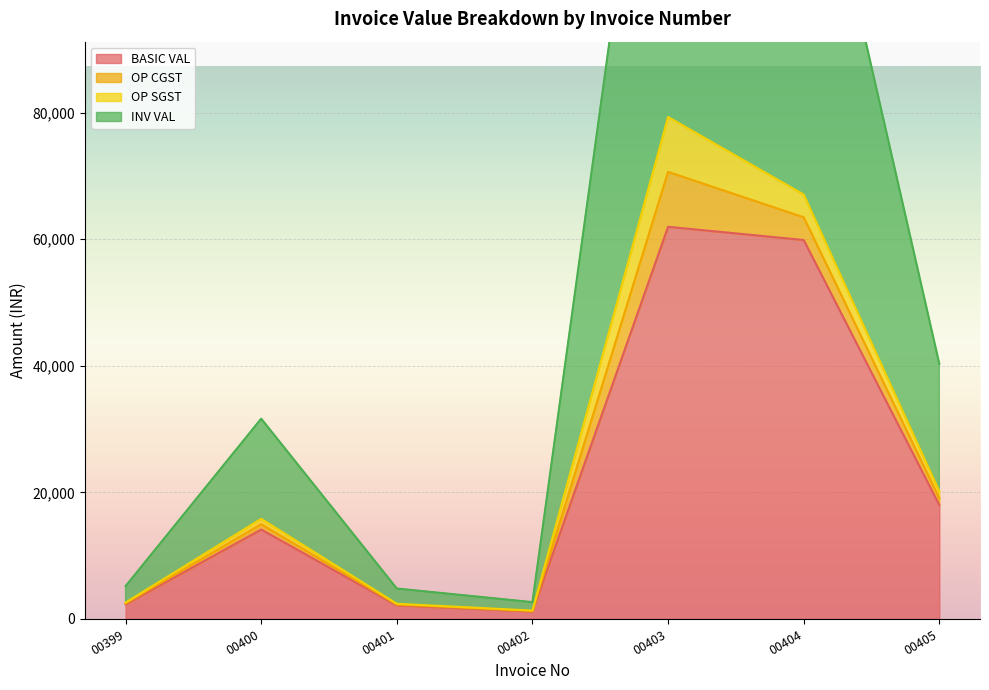

The value of BASIC VAL at 00404 is 97413.1. True or false?

False